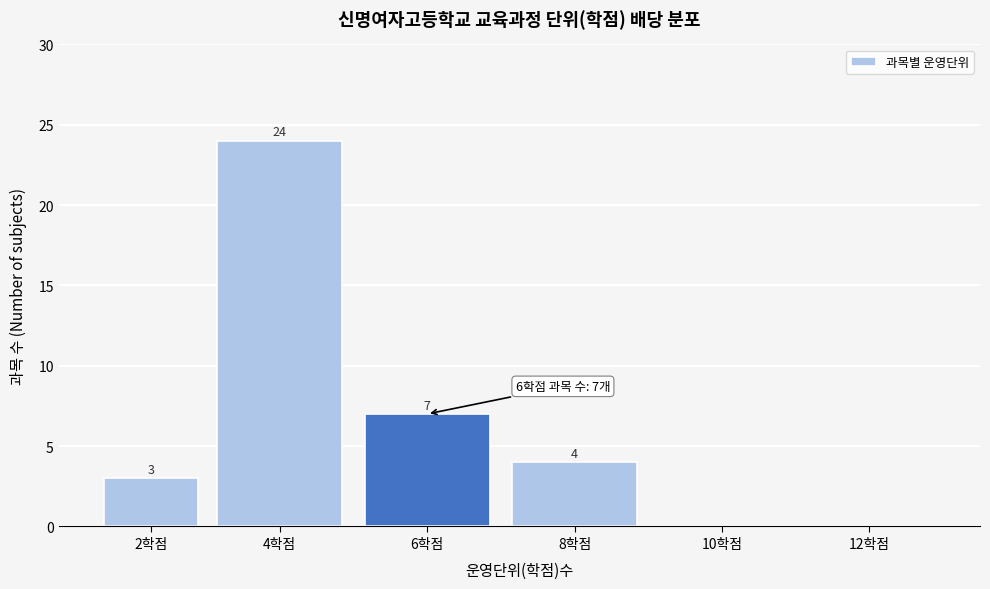

Reading left to right, extract all data points from this chart.

2학점=3	4학점=24	6학점=7	8학점=4	10학점=0	12학점=0